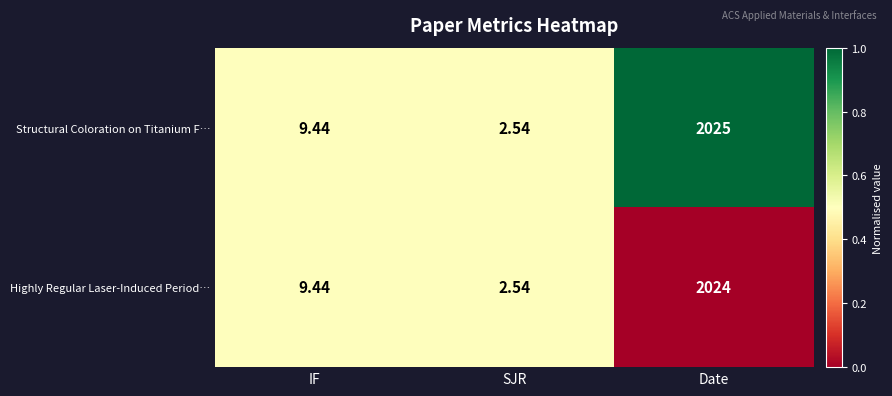

Which series has the largest total across all categories?

Structural Coloration on Titanium F…